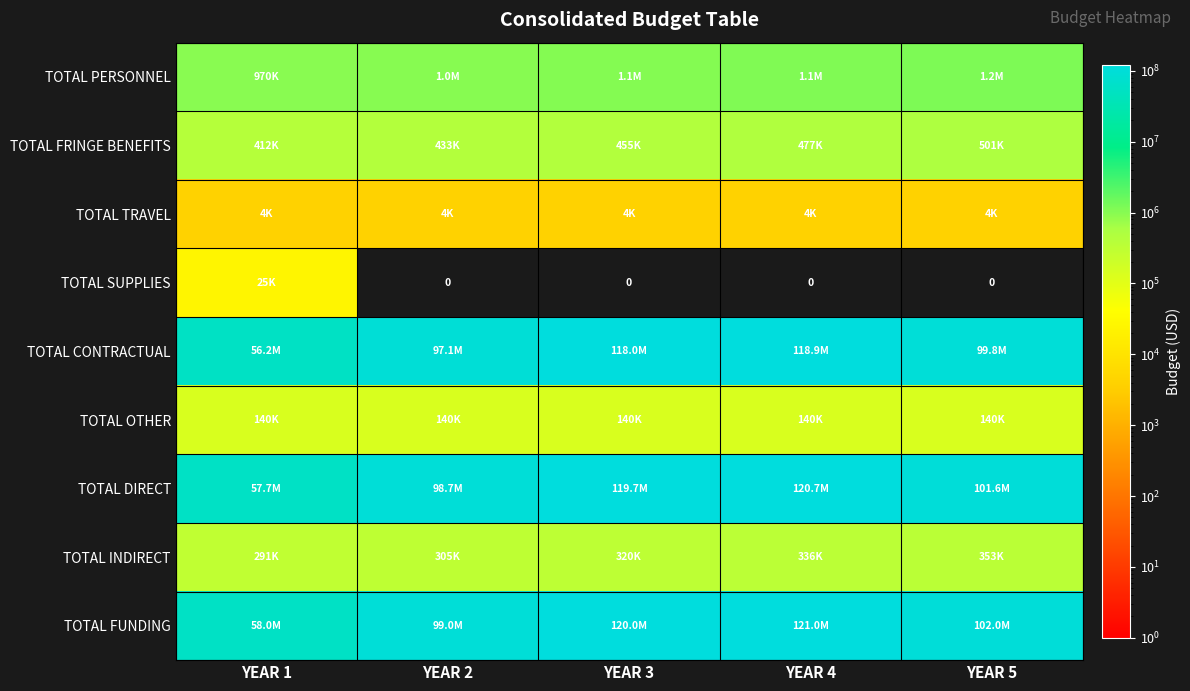

What is the difference between the TOTAL PERSONNEL values at YEAR 3 and YEAR 2?

50939